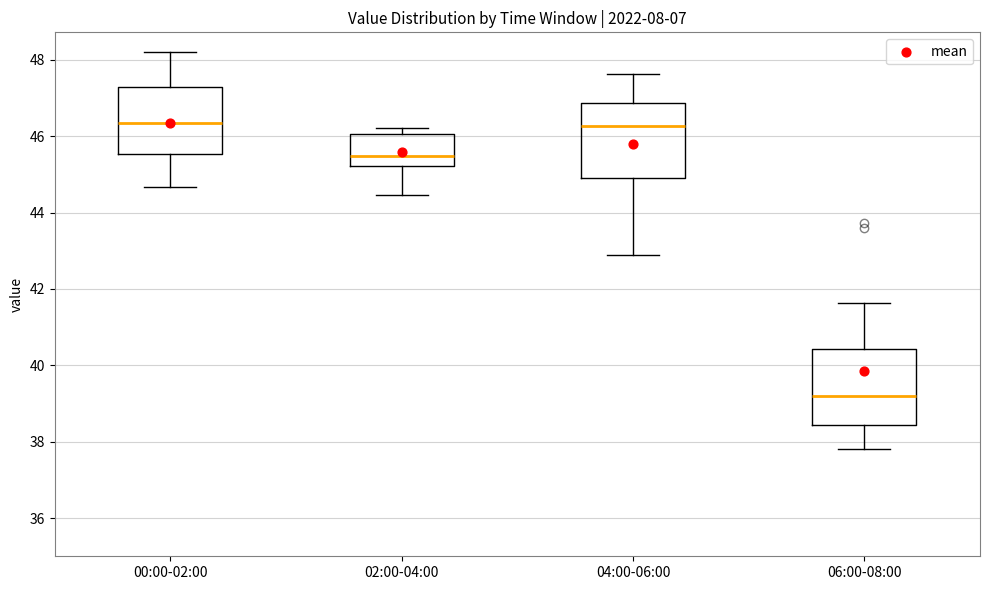

Where does the upper whisker of the box for 06:00-08:00 end on the y-axis? The values are not printed on the chart, so give them approximately, as read against the axis.

41.6